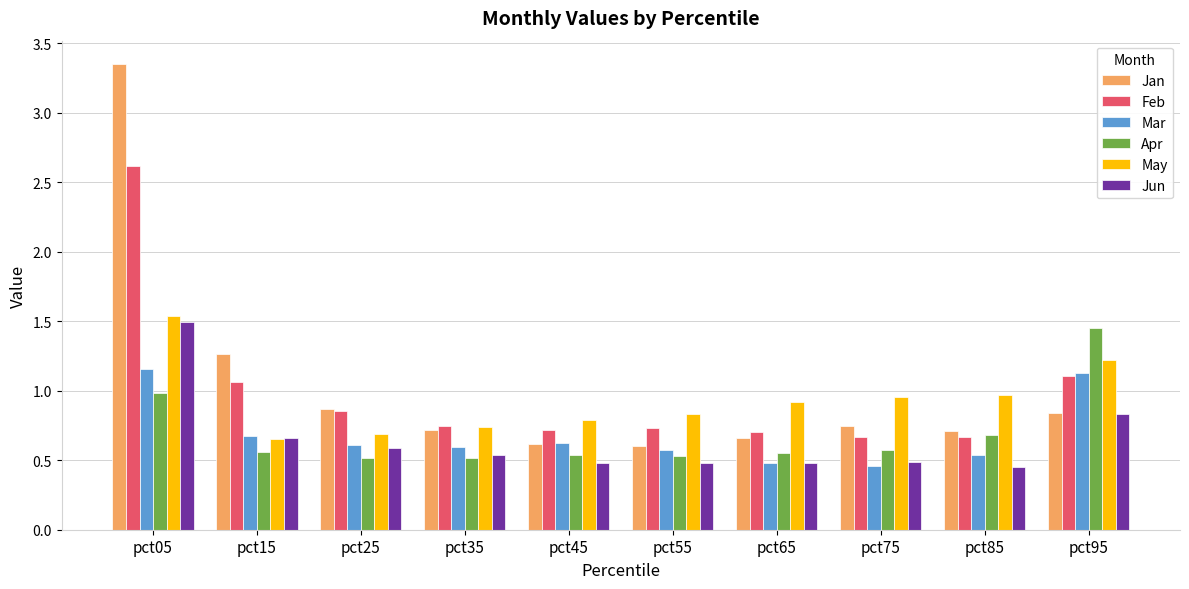

At how many categories does at least one series exceed 2?

1